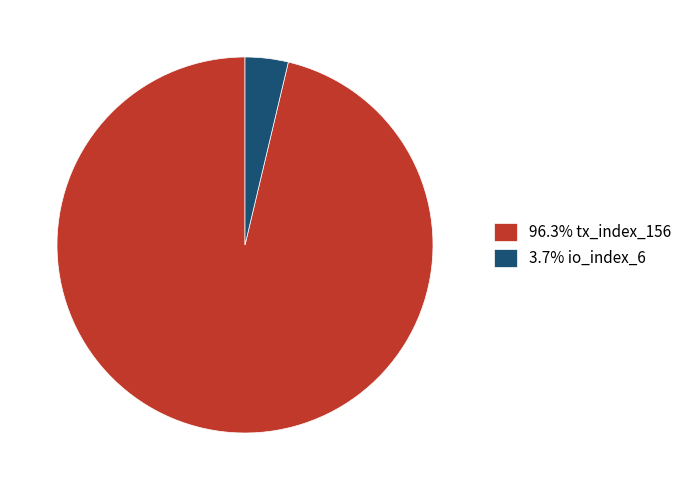

Combined, do 3.7% io_index_6 and 96.3% tx_index_156 account for over 50%?

Yes